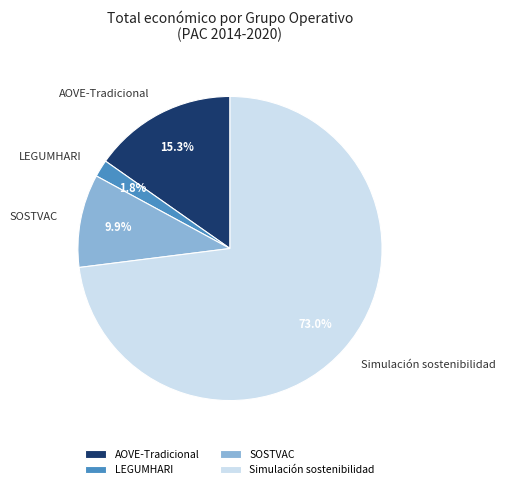

How much of the chart is everything except SOSTVAC?

90.1%